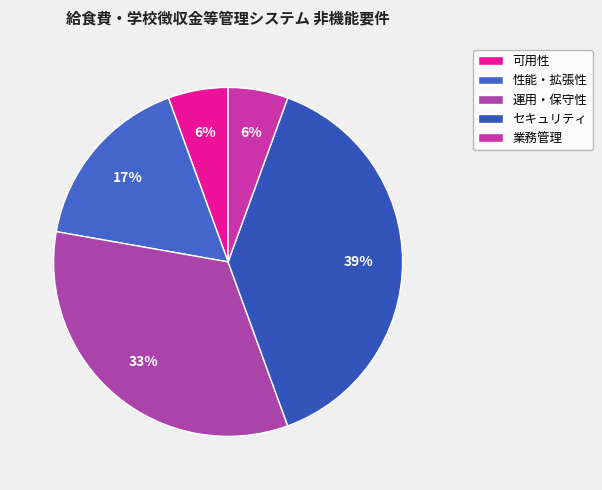

Which category has the biggest portion of the pie?

セキュリティ